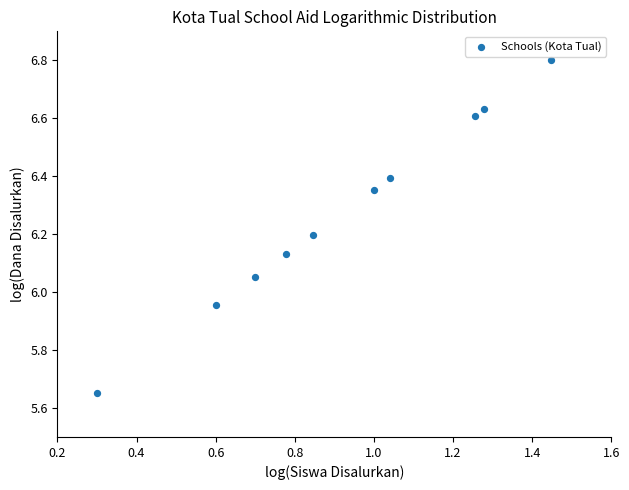

What is the range of X values (max minus min)?

1.1